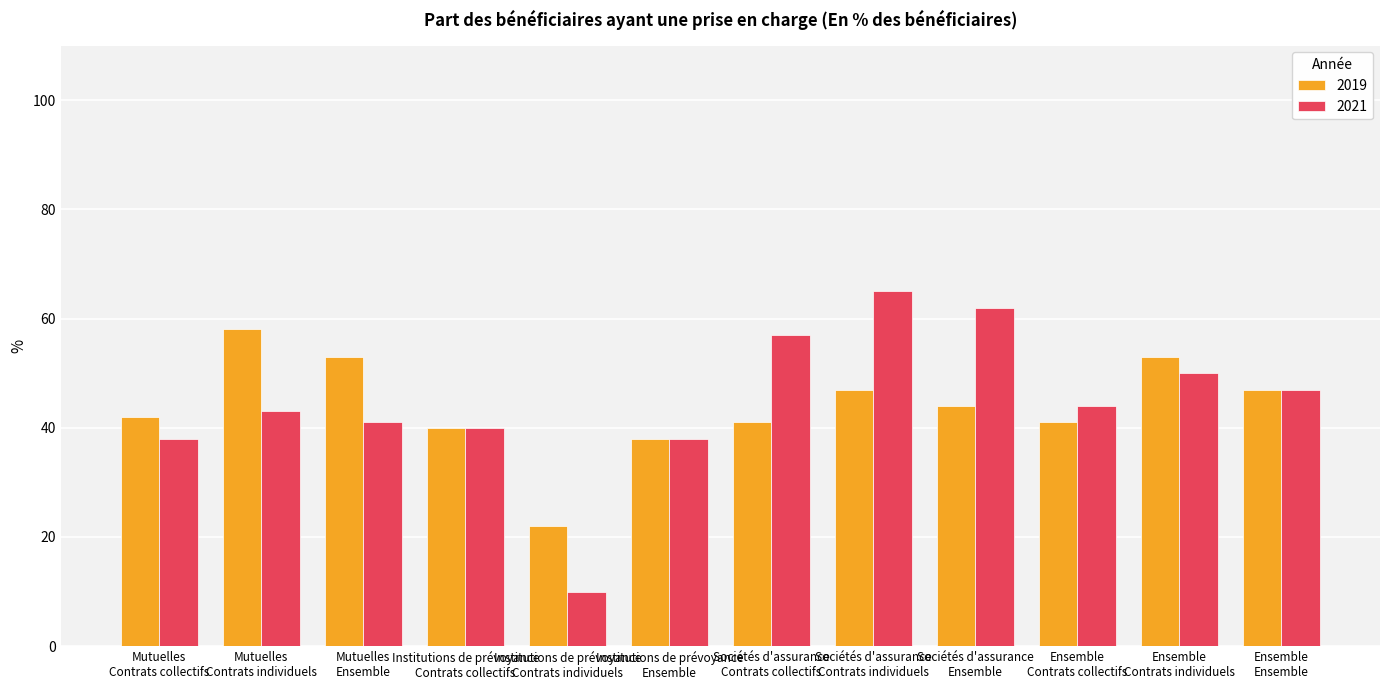

How many distinct data groups are displayed?

2